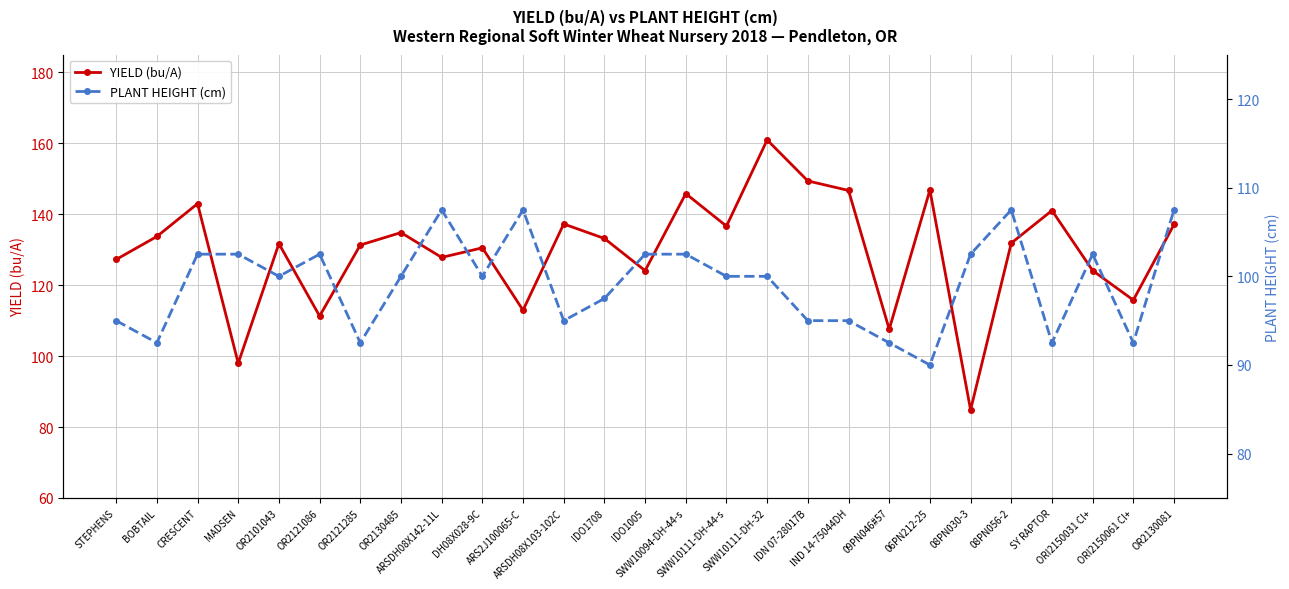

What is the difference between the maximum and minimum values in the PLANT HEIGHT (cm) series?

17.5